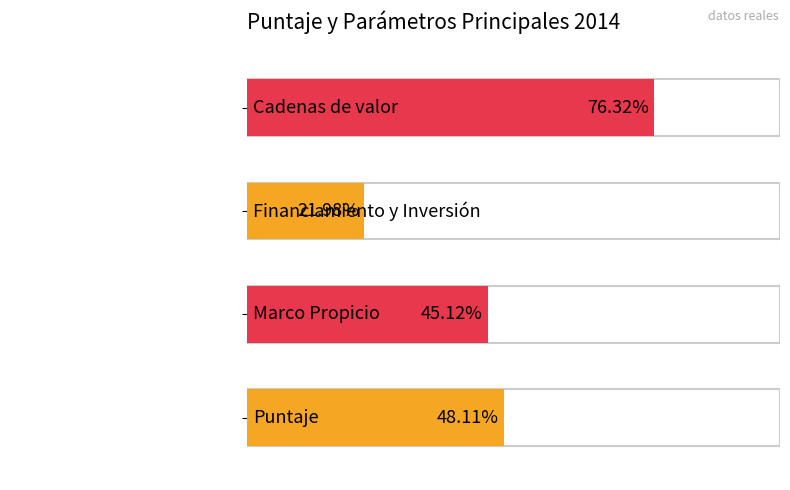

Does the chart contain any negative values?

No